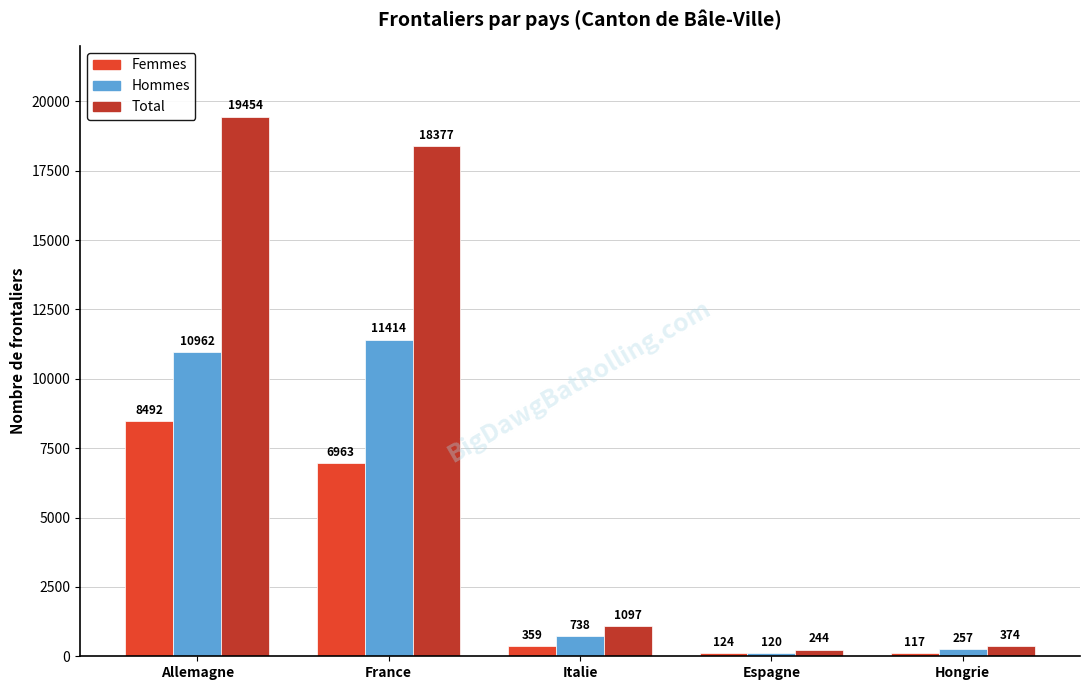

What is the smallest value displayed?

117